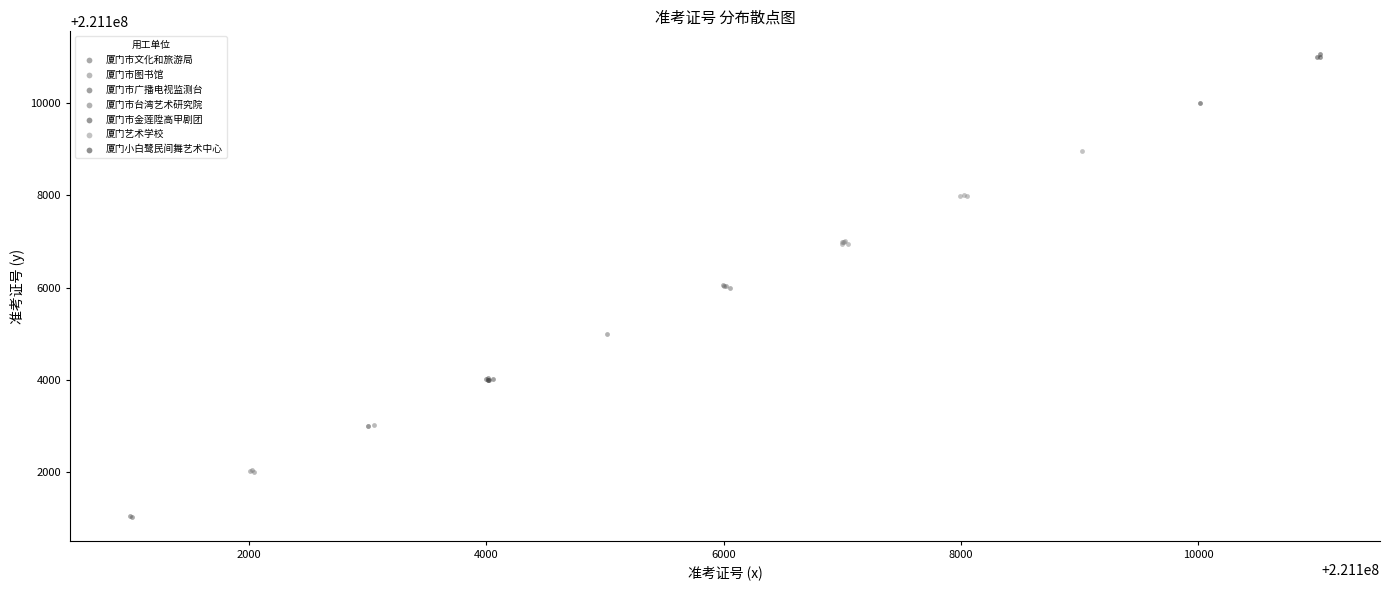

Which series contains the highest Y value?

厦门市金莲陞高甲剧团